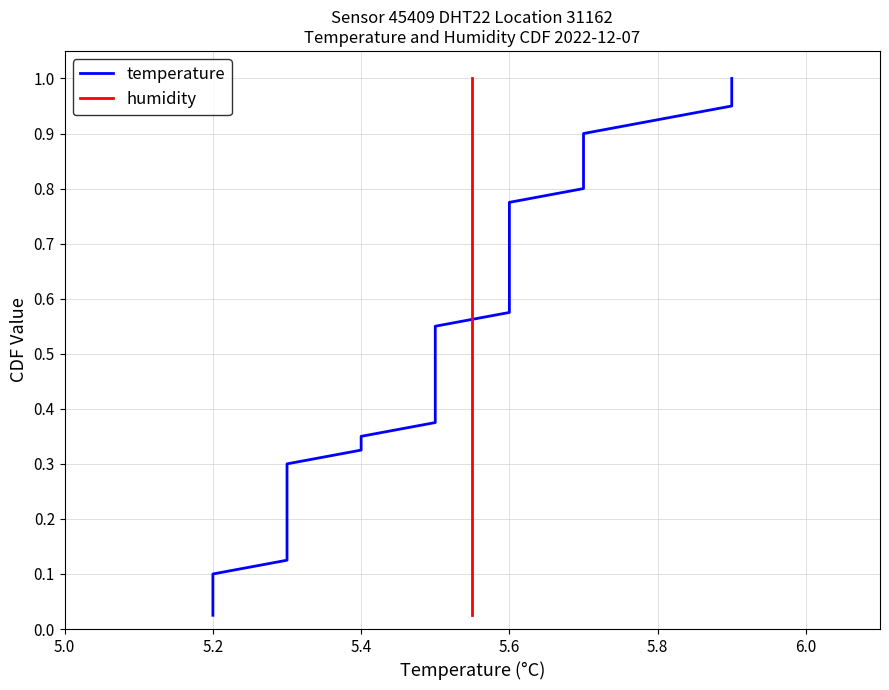

What is the value of the temperature point at the 5th from the left?

0.1